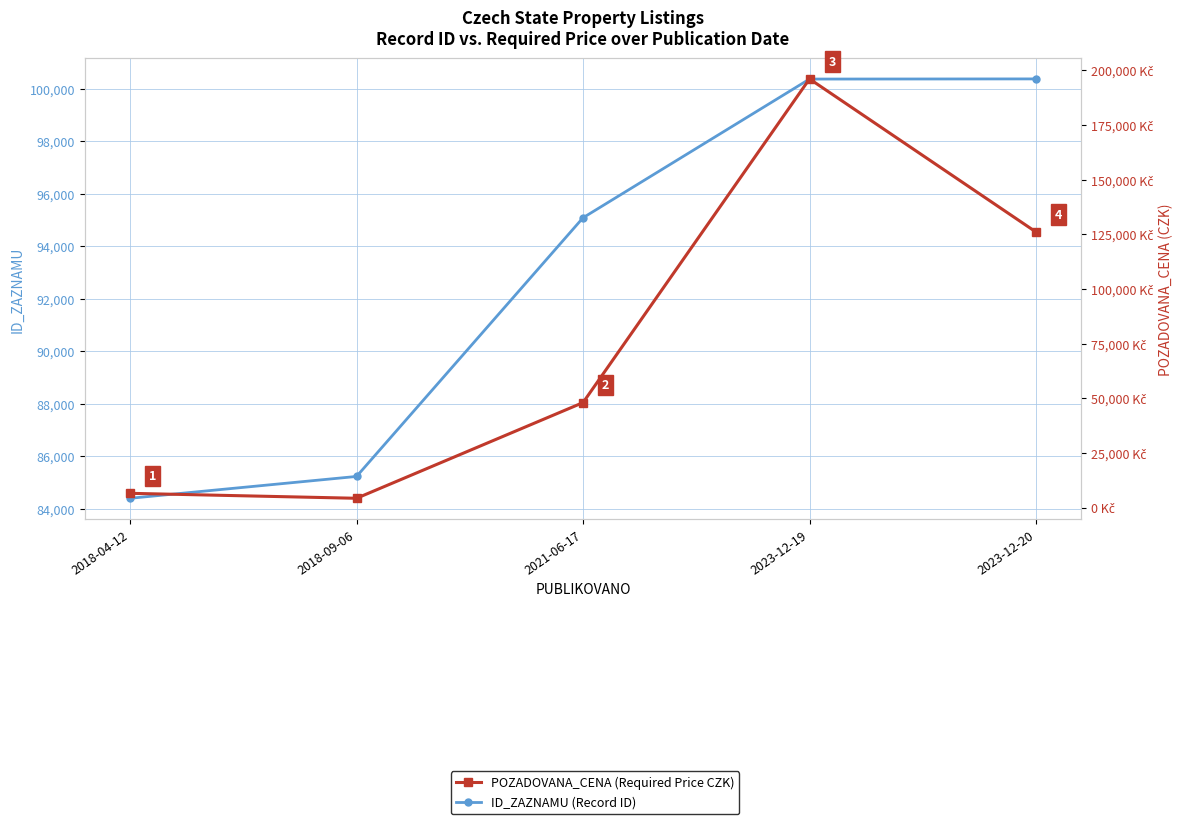

Rank the series by their average value, from highest to lowest.

ID_ZAZNAMU (Record ID), POZADOVANA_CENA (Required Price CZK)